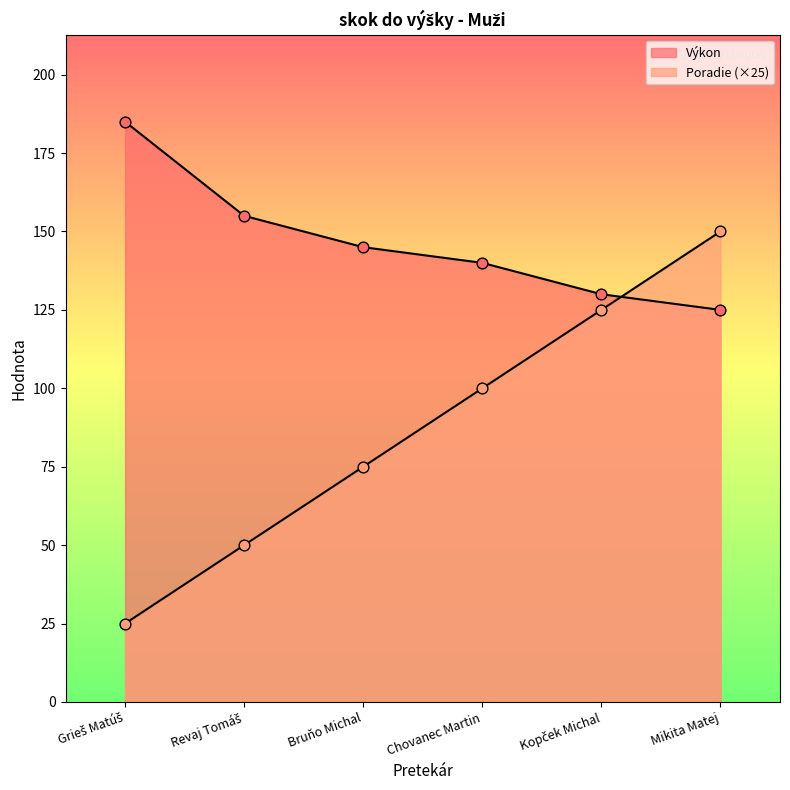

What is the total value across all series at Revaj Tomáš?

205